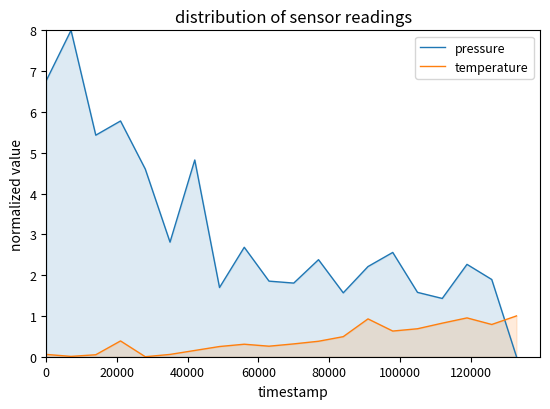

True or false: pressure has more than 2 interior local peaks.

True